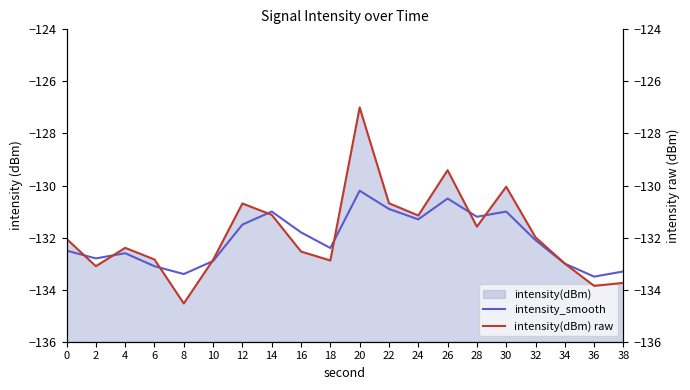

Where do intensity_smooth and intensity(dBm) raw first cross each other?

0 and 2